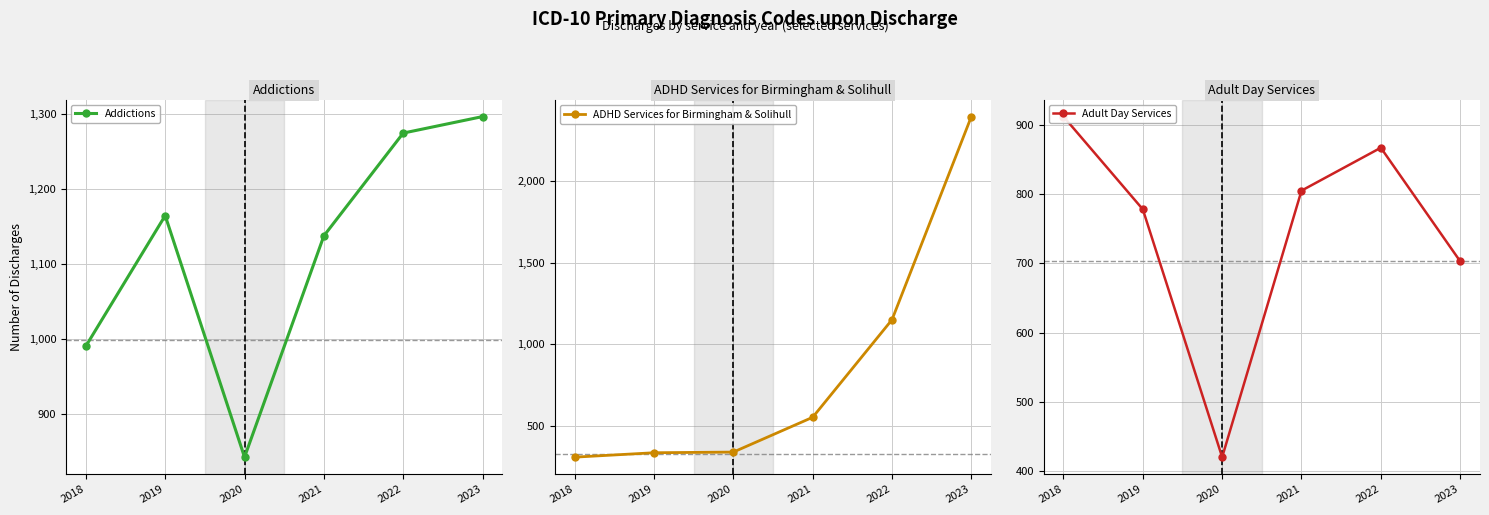

Between 2020 and 2019, which is larger?

2019